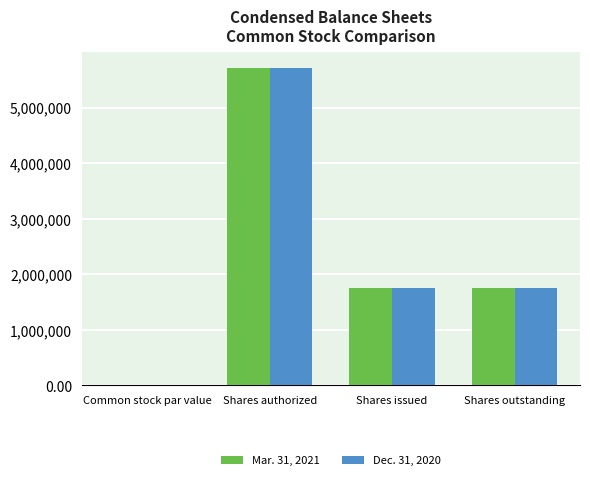

At which category is the sum across all series the highest?

Shares authorized